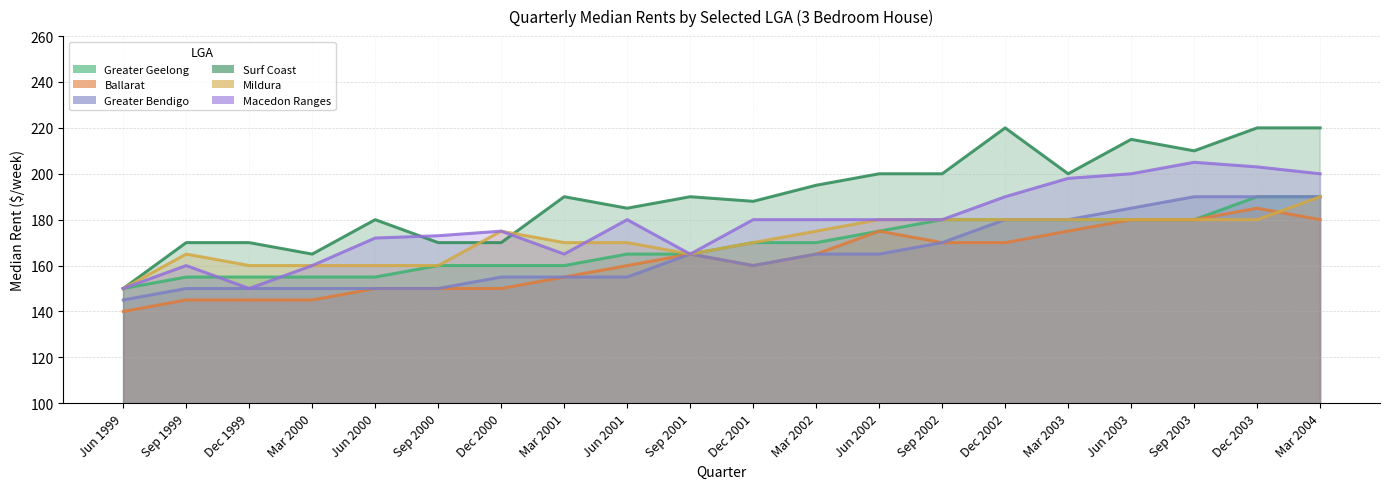

Which series ends up on top after the final intersection of Mildura and Surf Coast?

Surf Coast